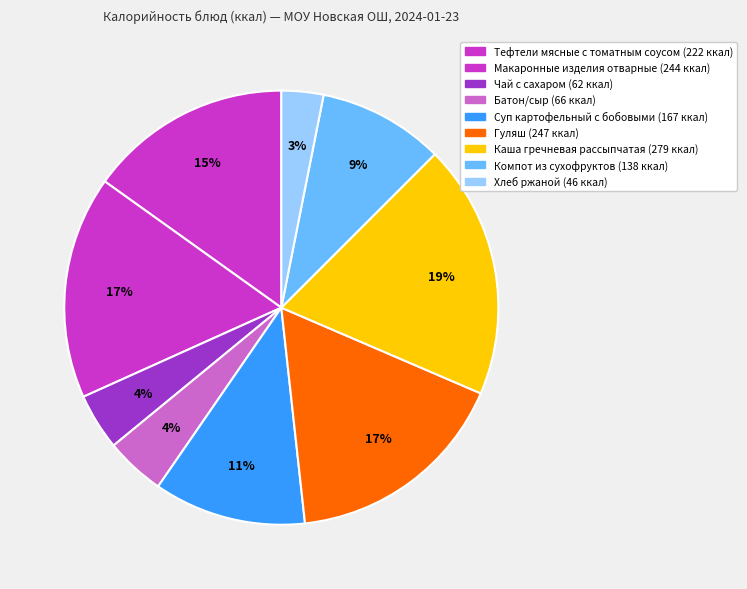

What percentage is the Макаронные изделия отварные slice, to the nearest percent?

17%